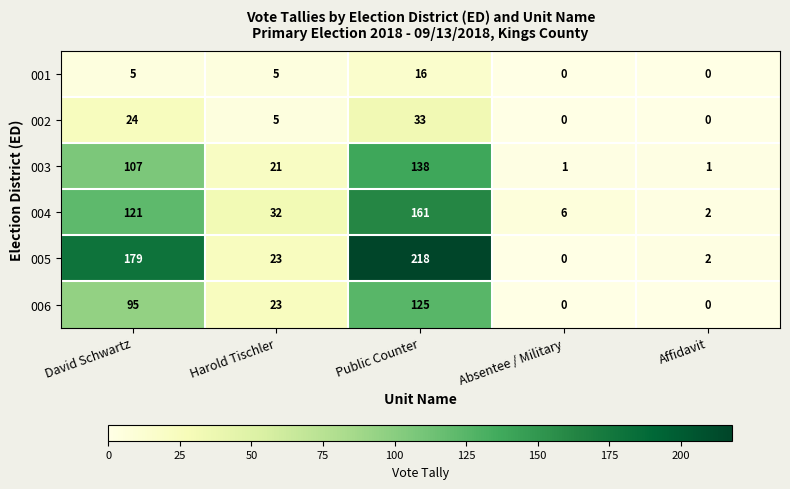

Is the value of 002 at Public Counter greater than the value of 001 at David Schwartz?

Yes